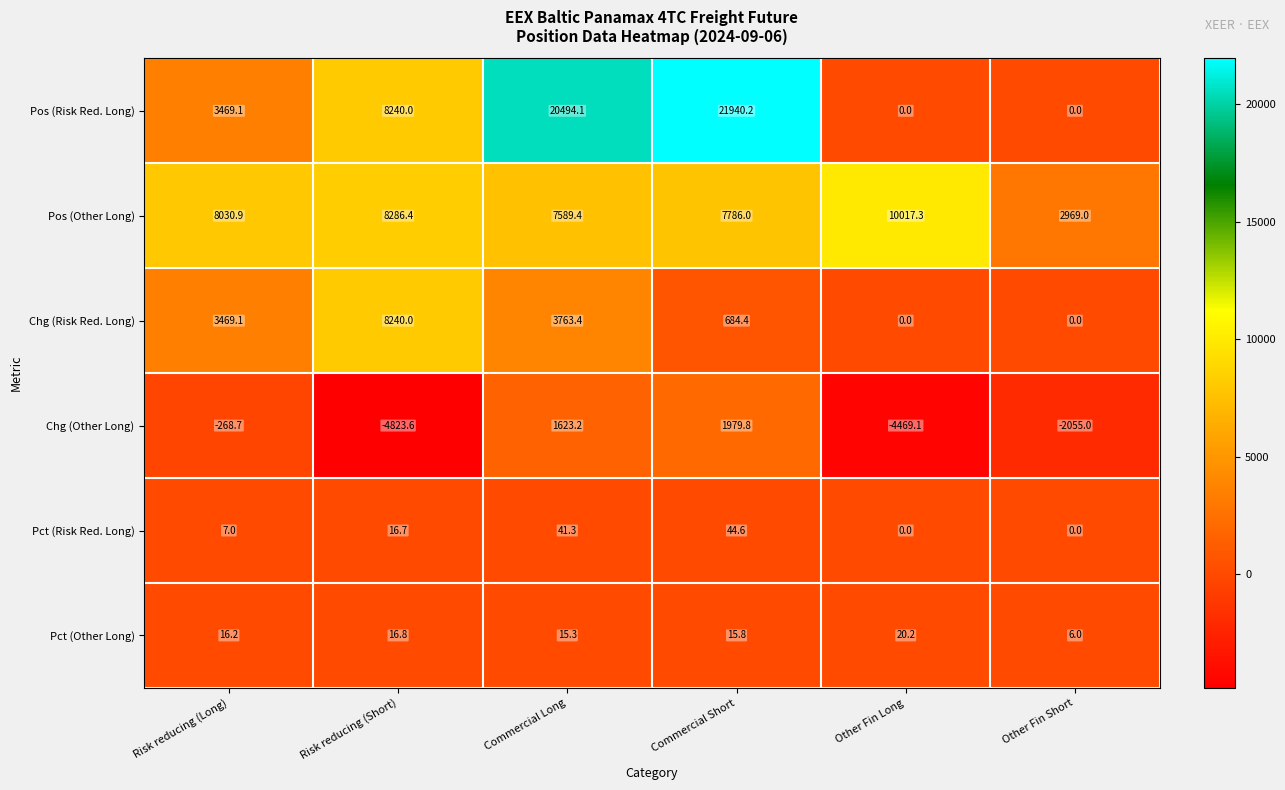

List the series in order of their peak value, highest first.

Pos (Risk Red. Long), Pos (Other Long), Chg (Risk Red. Long), Chg (Other Long), Pct (Risk Red. Long), Pct (Other Long)